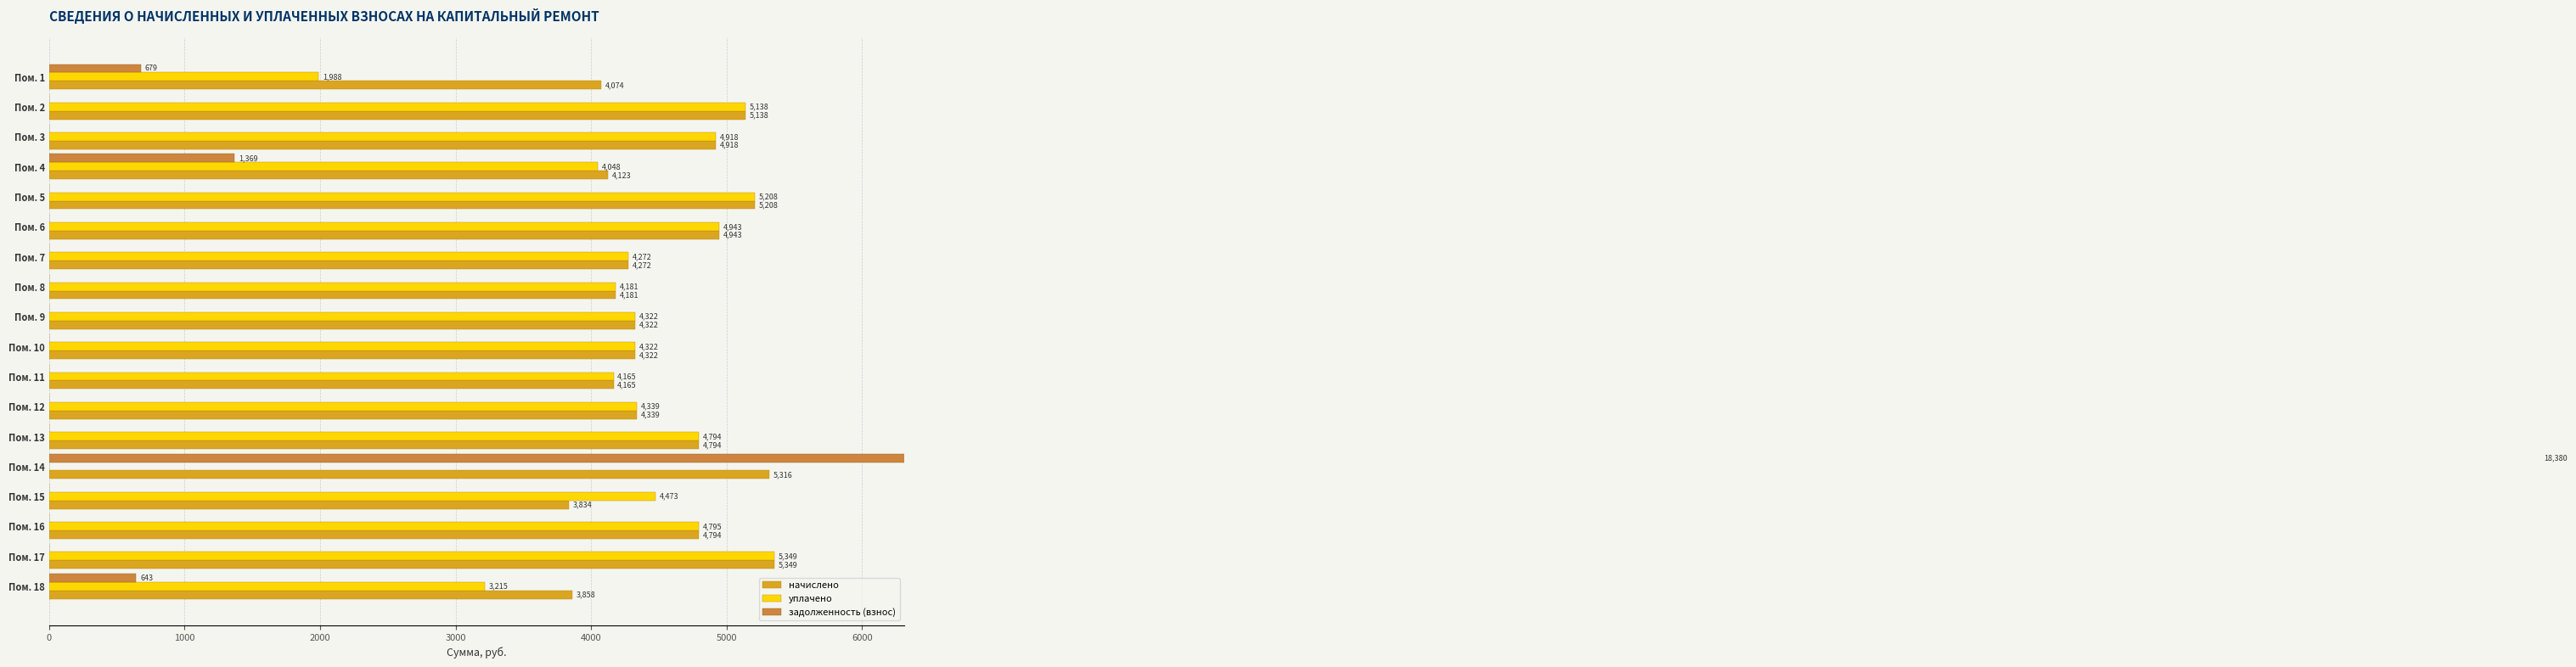

What is the total value across all series at Пом. 14?

23696.2